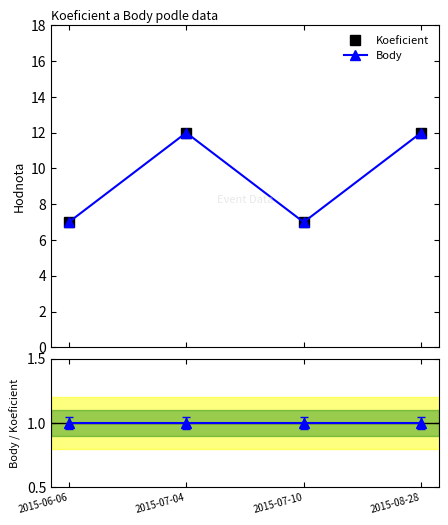

Where is the first local minimum for Body?

2015-07-10